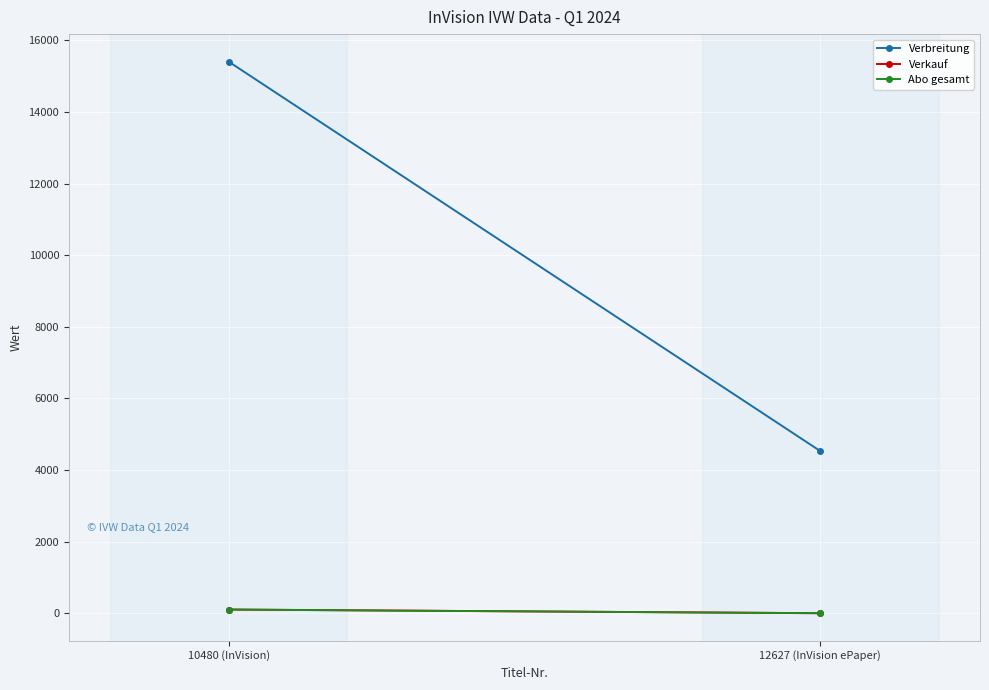

What is the sum of the Abo gesamt values at 12627 (InVision ePaper) and 10480 (InVision)?

106